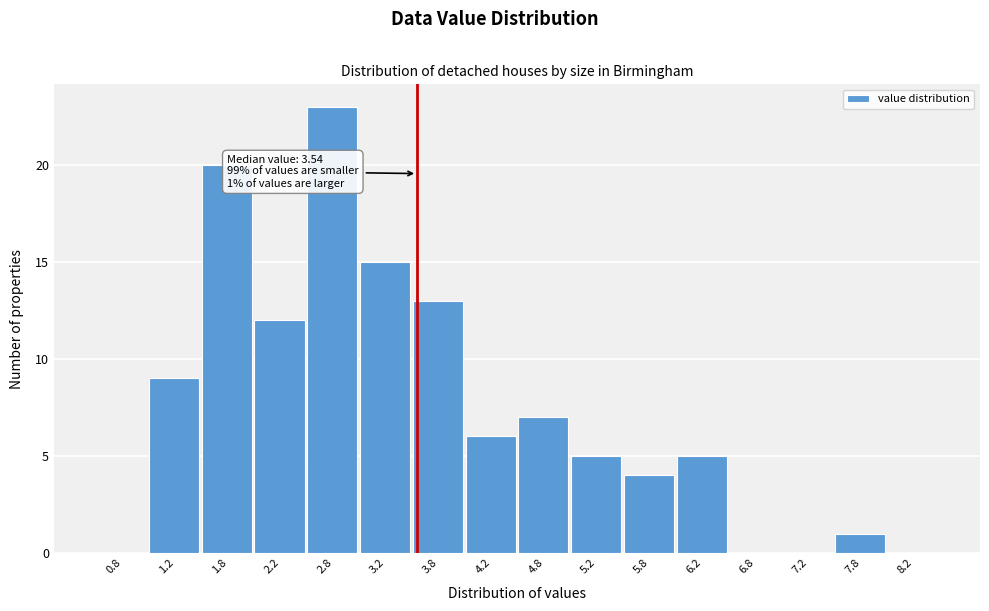

Which range on the x-axis has the tallest bar?

2.5 to 3.0